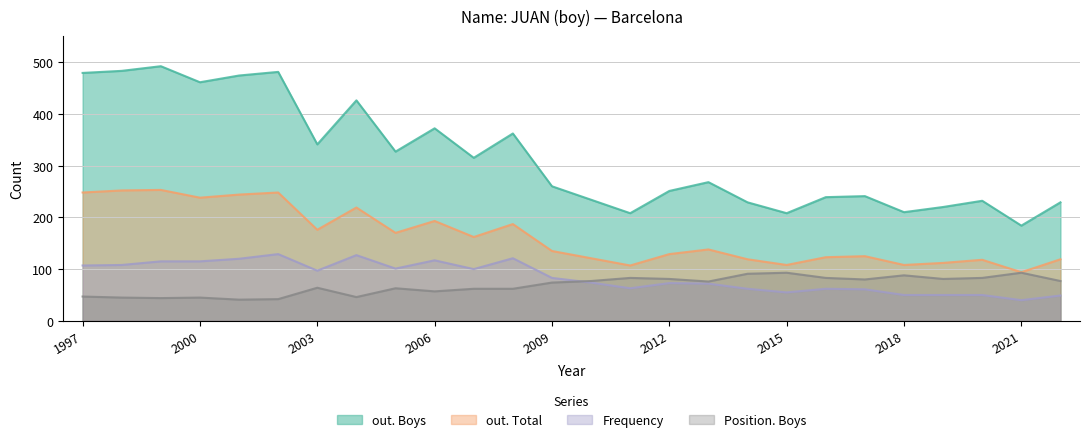

What is the average value of the Frequency series?

85